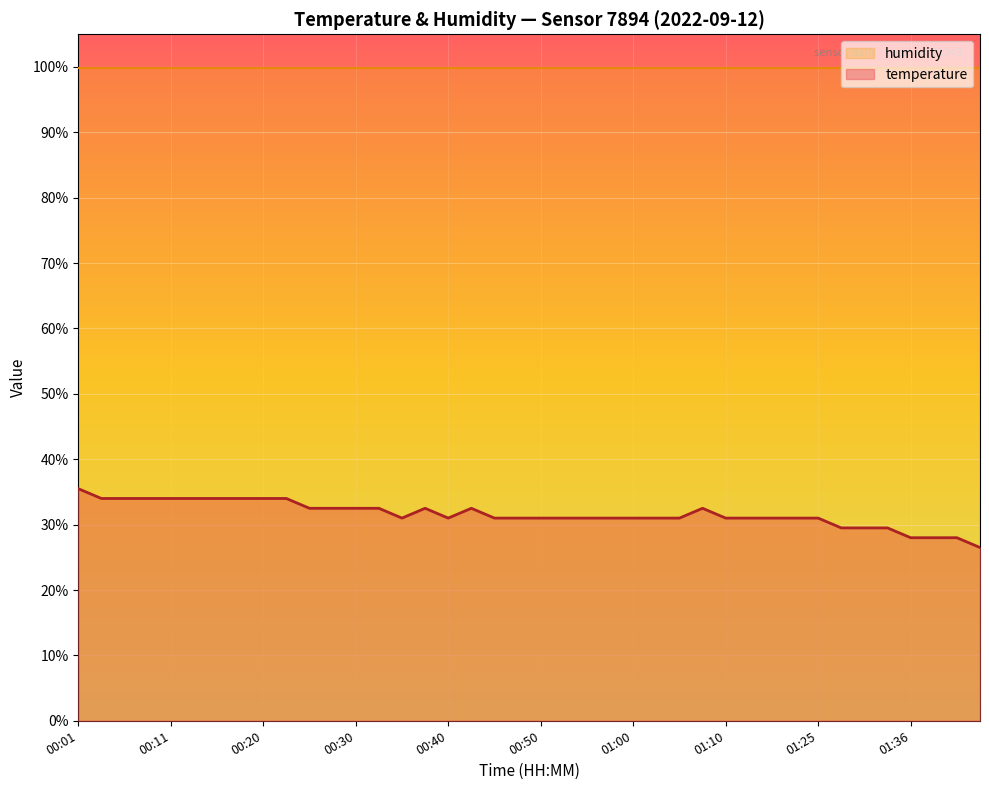

List the labels in order of value, smallest first.

01:43, 01:36, 01:38, 01:41, 01:28, 01:30, 01:33, 00:35, 00:40, 00:45, 00:47, 00:50, 00:52, 00:55, 00:57, 01:00, 01:02, 01:05, 01:10, 01:12, 01:15, 01:17, 01:25, 00:25, 00:28, 00:30, 00:33, 00:38, 00:43, 01:07, 00:03, 00:06, 00:08, 00:11, 00:13, 00:15, 00:18, 00:20, 00:23, 00:01